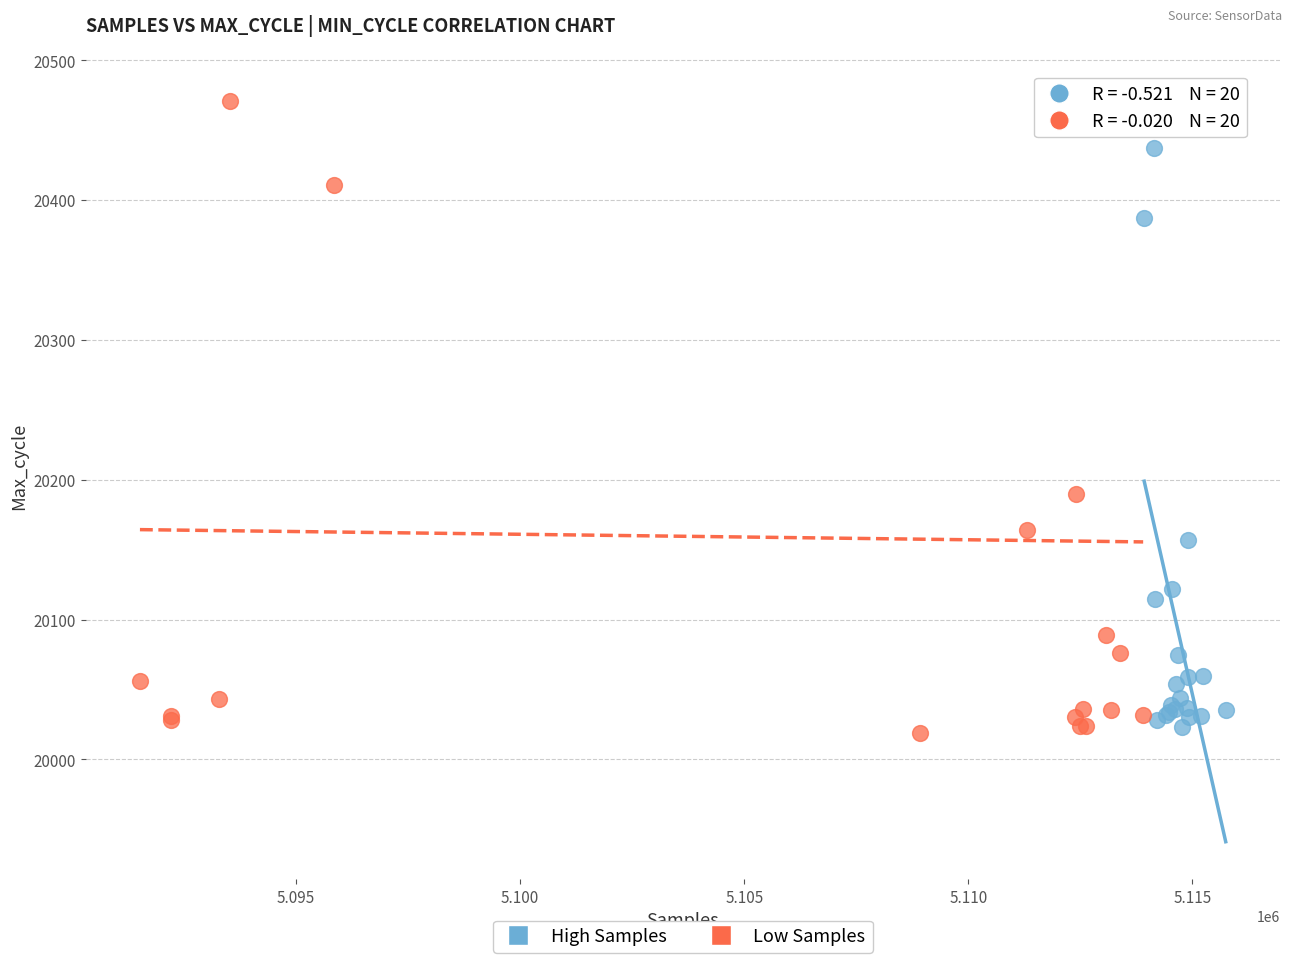

Which series contains the highest Y value?

Low Samples